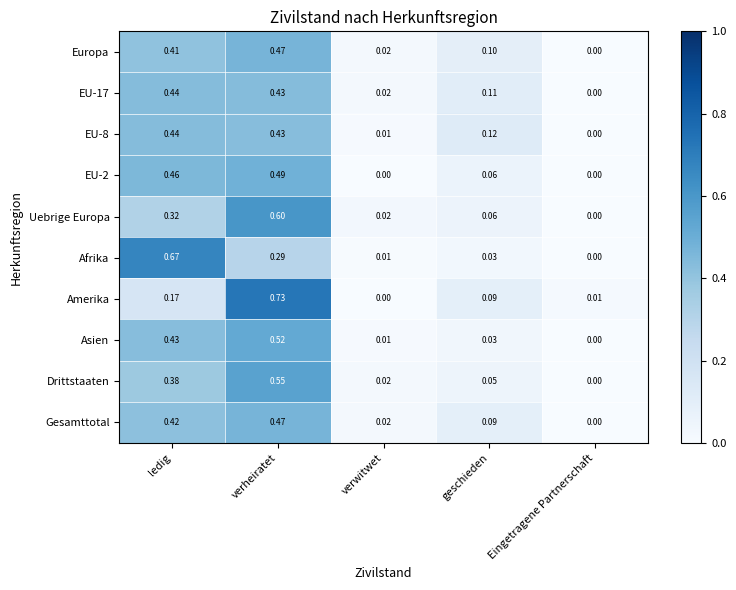

List the labels in order of Uebrige Europa value, smallest first.

Eingetragene Partnerschaft, verwitwet, geschieden, ledig, verheiratet